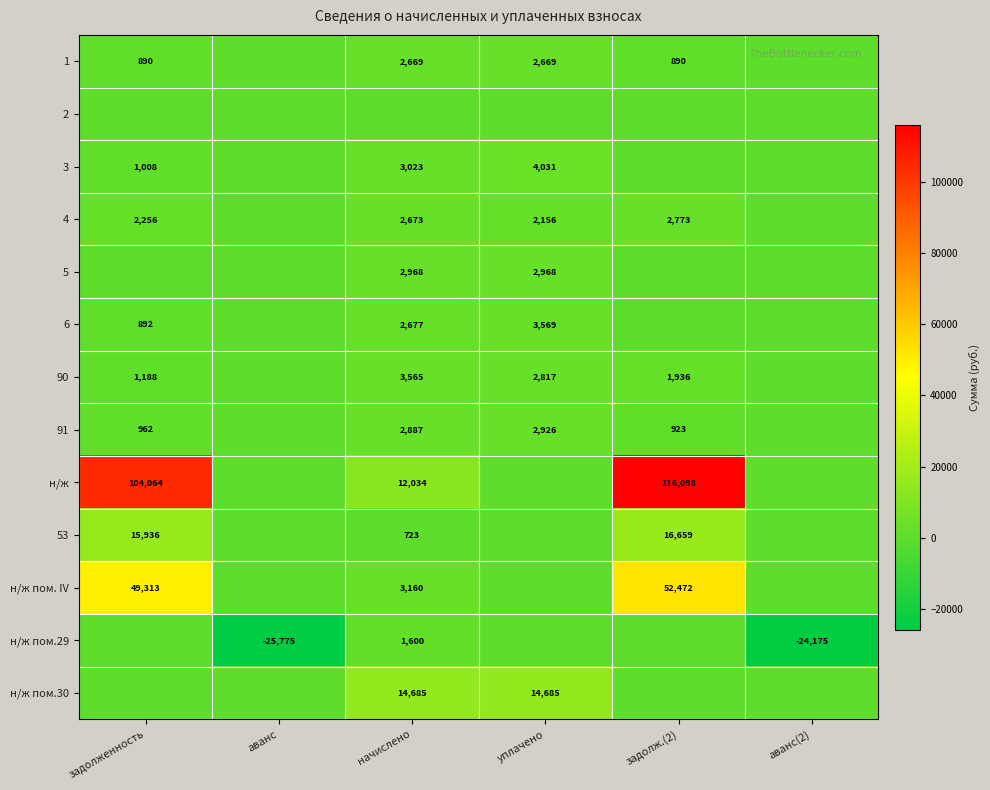

What is the total value across all series at начислено?

52665.2